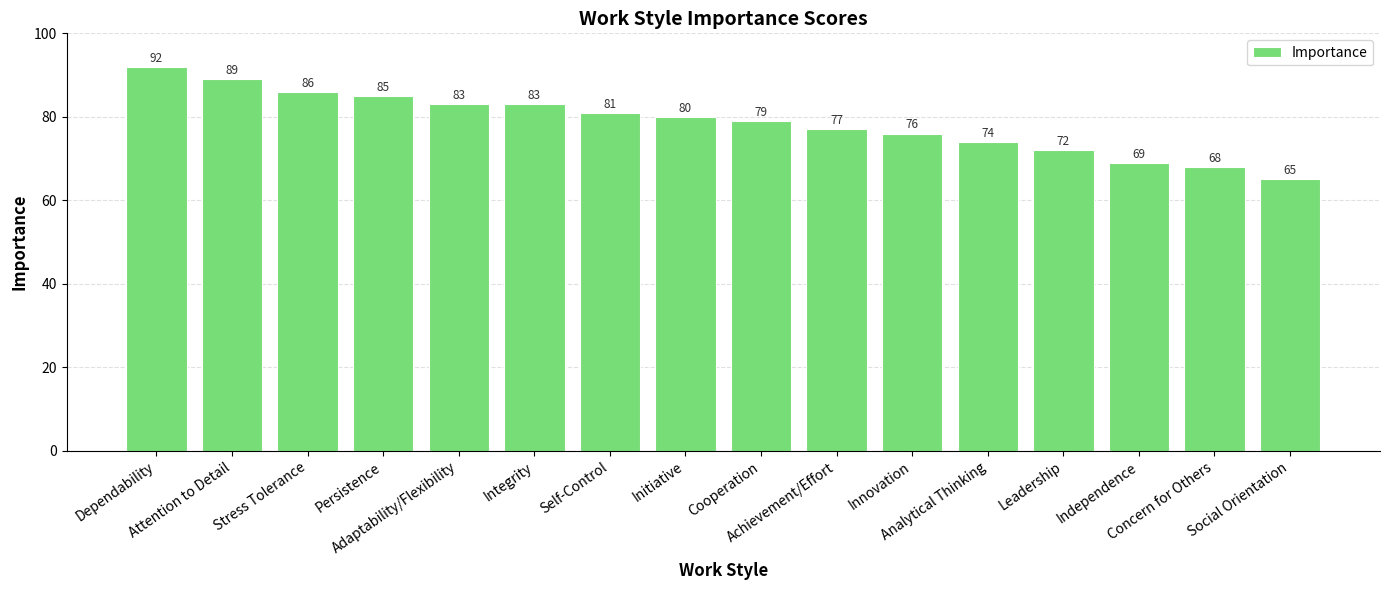

What is the smallest value displayed?

65